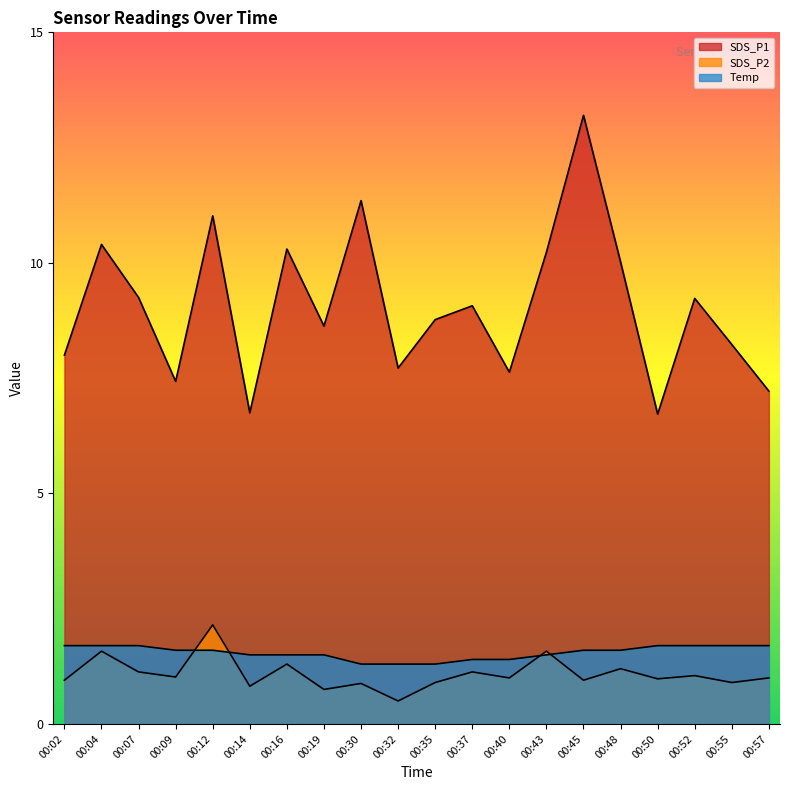

Which series changed the most between 00:02 and 00:37?

SDS_P1